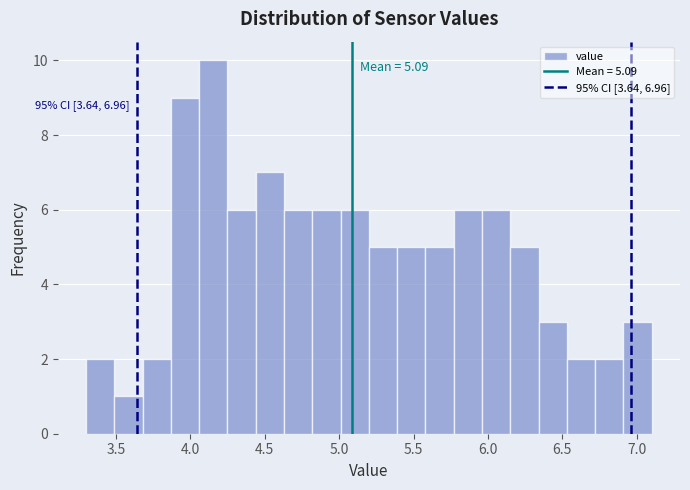

Read against the x-axis, roughly where is the centre of the tallest bar?

4.15